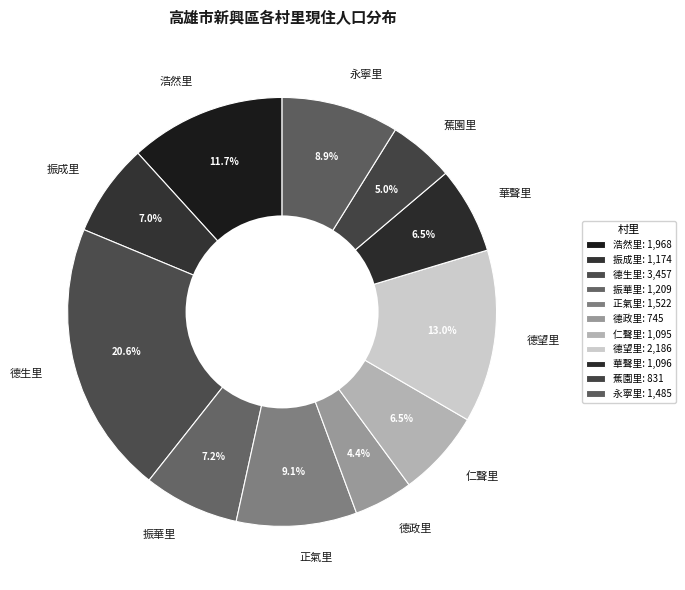

Which category has the smallest portion of the pie?

德政里